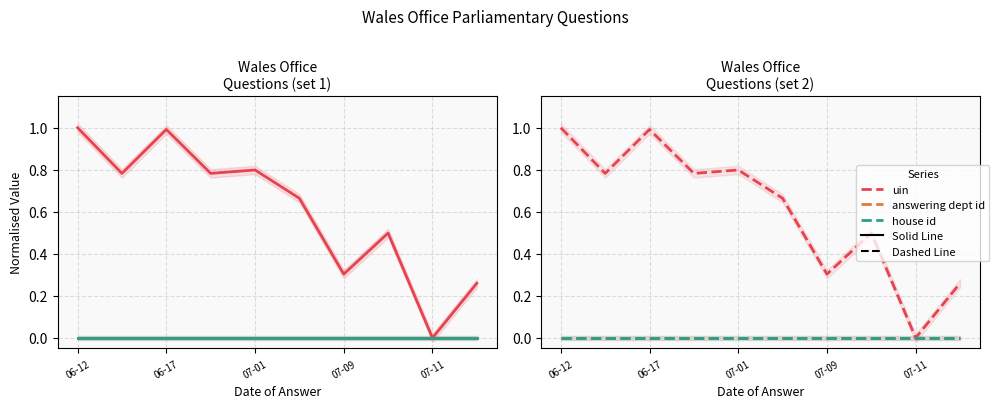

Is it true that answering dept id equals 0.0 at 06-17?

True